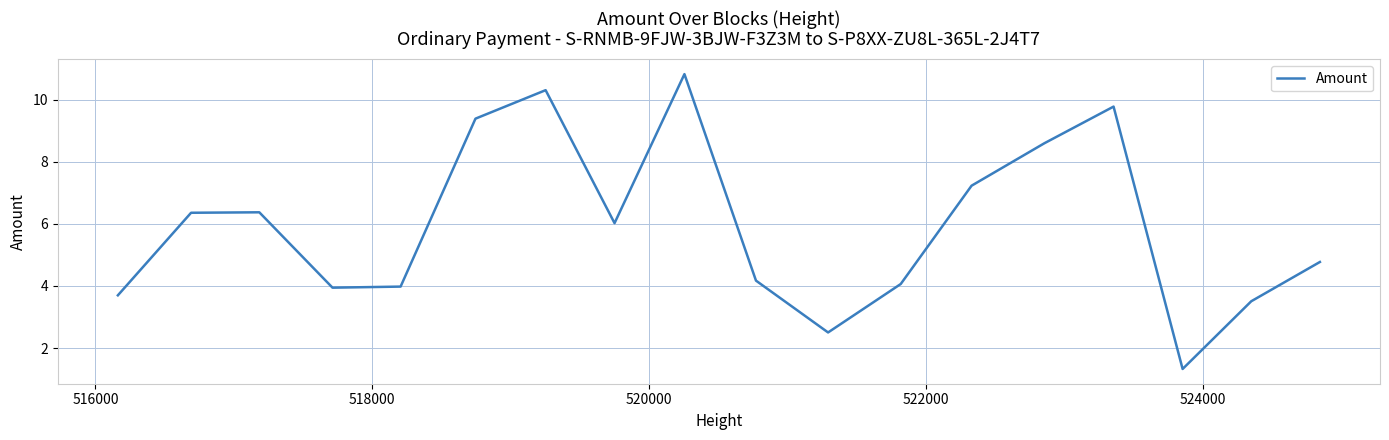

True or false: the data shows 2.0 at 8.

False